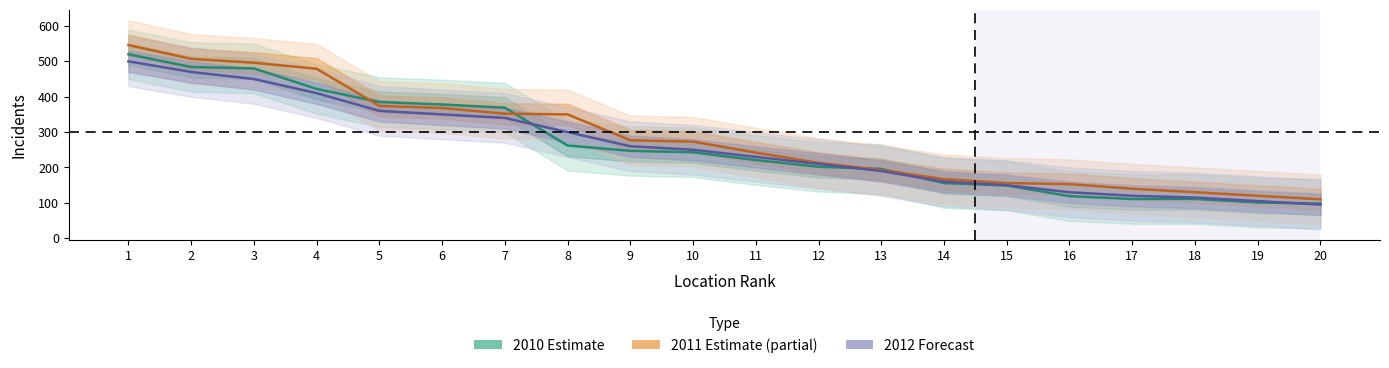

Between 16 and 6, which is larger?

6